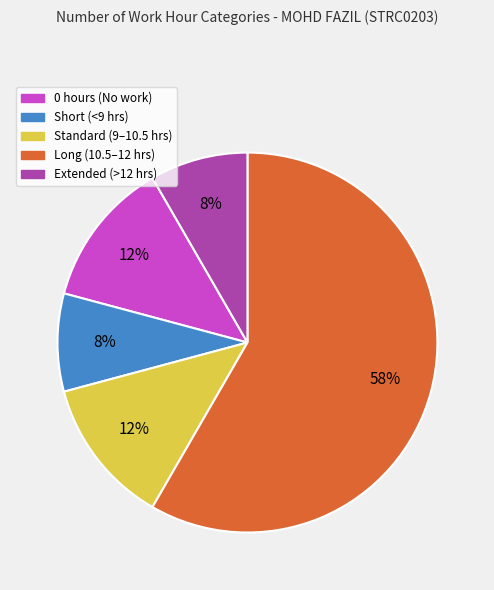

How many slices are in this pie chart?

5